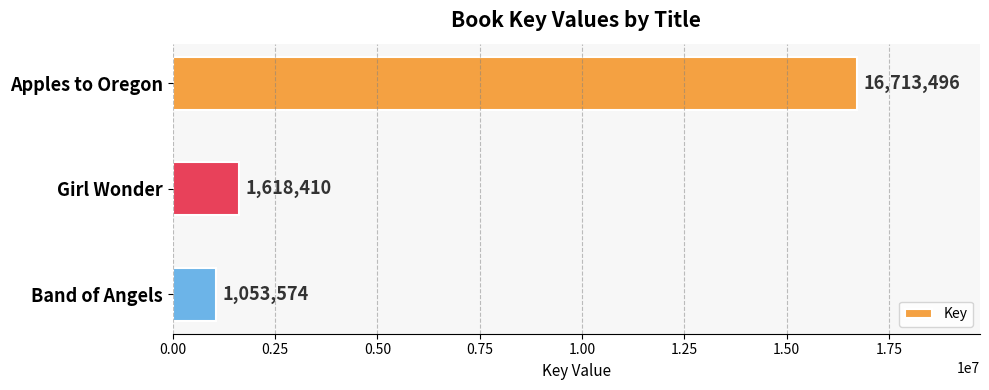

Are the bars grouped side by side (vs. stacked)?

No